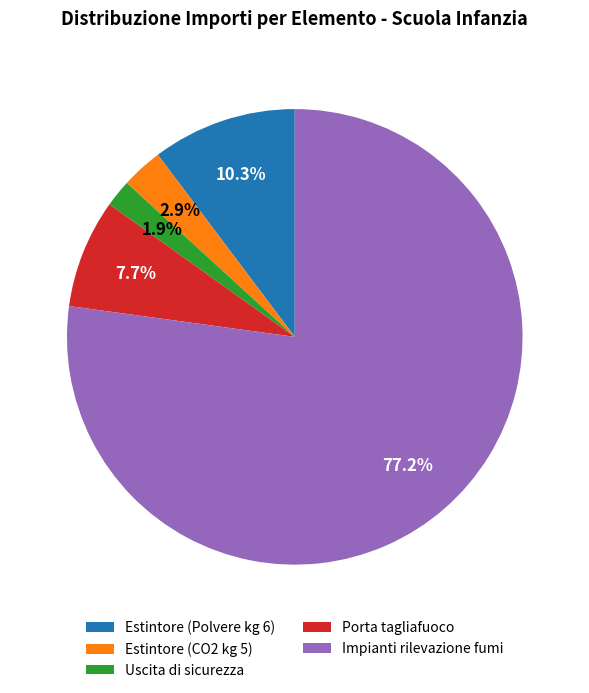

How many slices are in this pie chart?

5